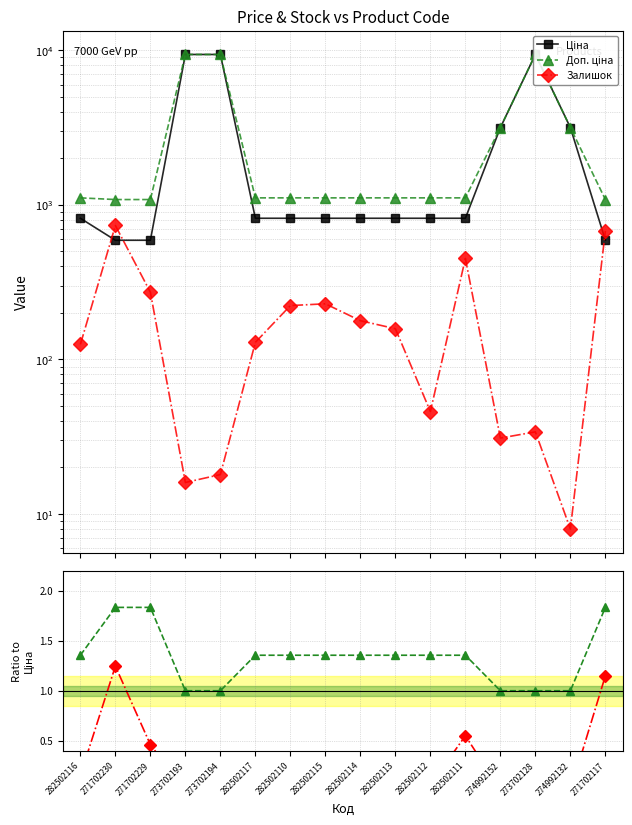

What is the difference between the maximum and second lowest values in the Доп. ціна series?

8302.3